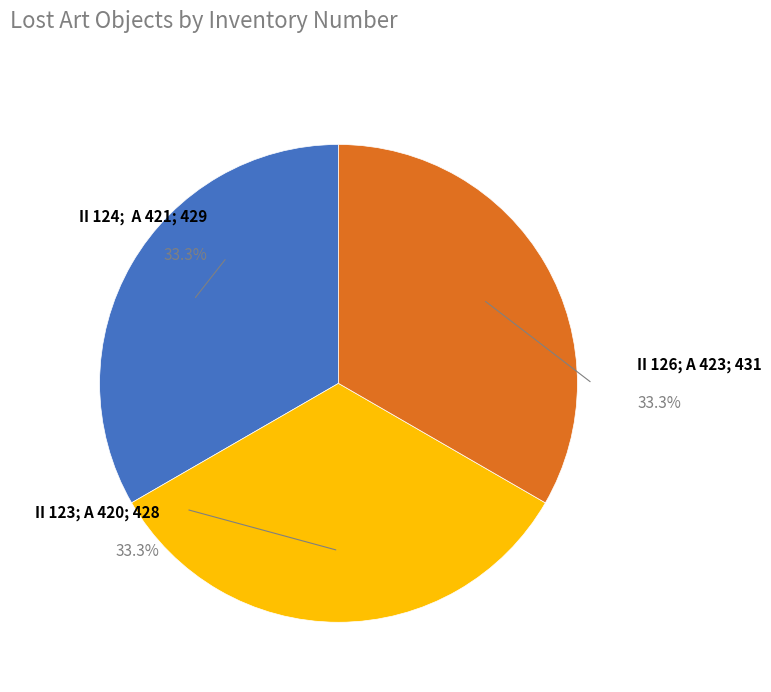

The II 126; A 423; 431 slice represents 33% of the pie. True or false?

True